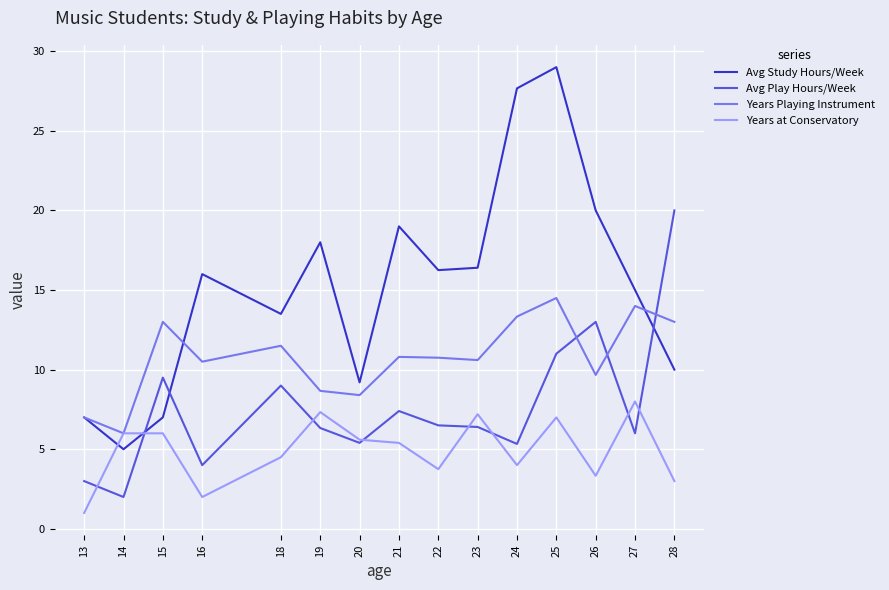

Which category has the highest value in the Avg Play Hours/Week series?

28